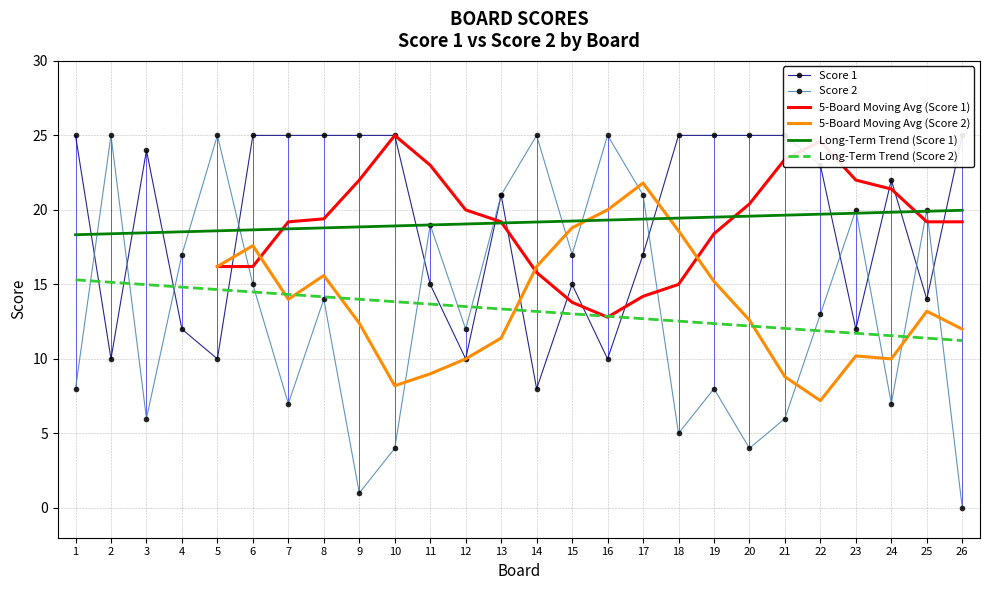

At which label does Score 2 reach its minimum?

26